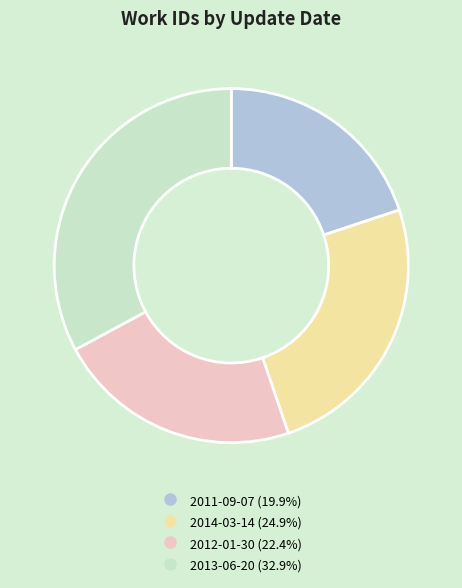

Is there a majority slice in this chart?

No